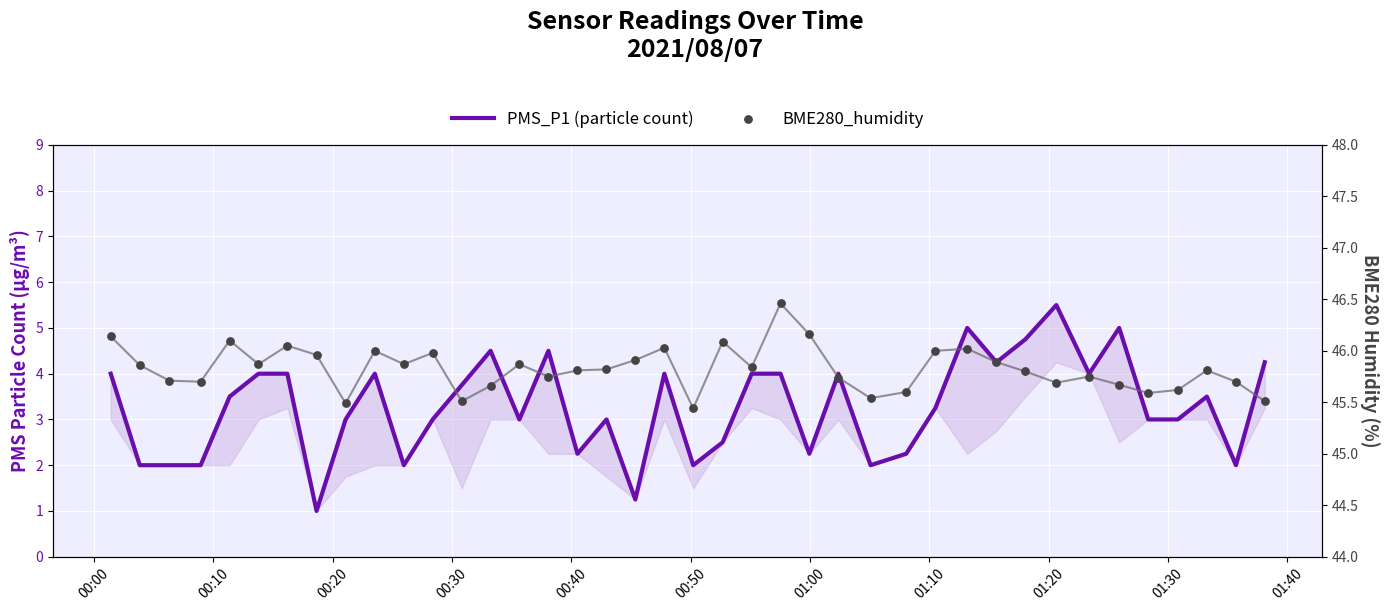

Which series has the largest total across all categories?

BME280_humidity